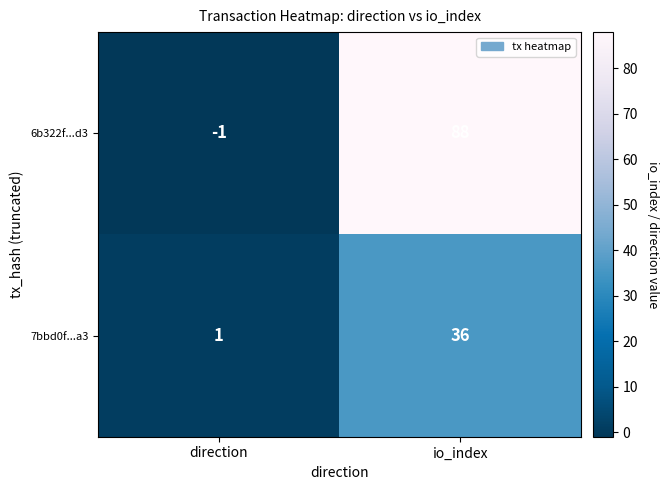

Read the 6b322f...d3 value at io_index, to the nearest 5.

90